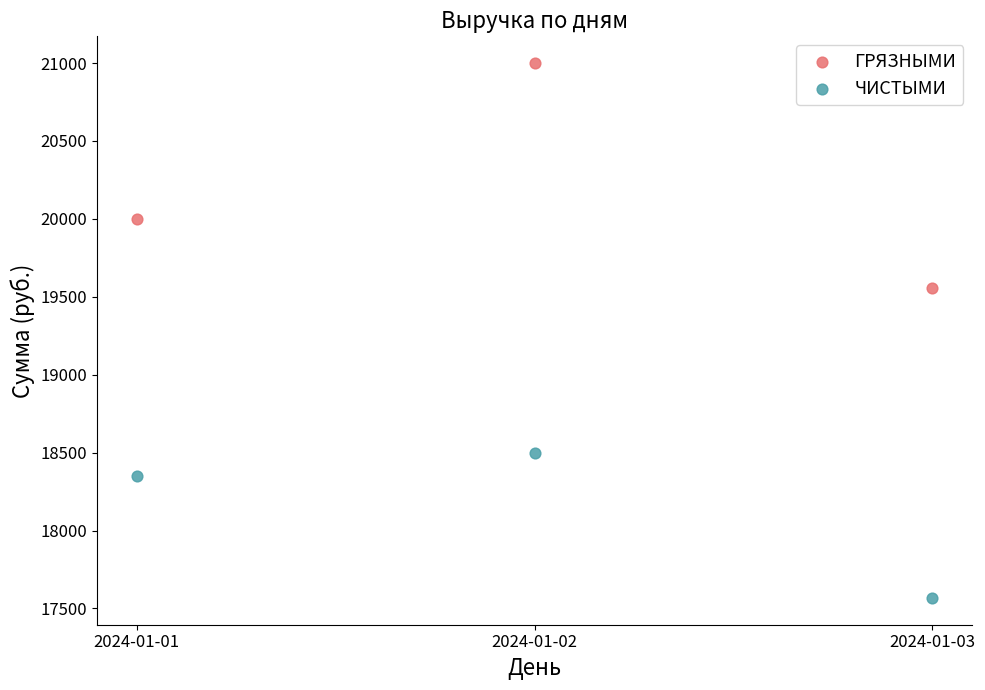

Which series has the widest spread of Y values?

ГРЯЗНЫМИ